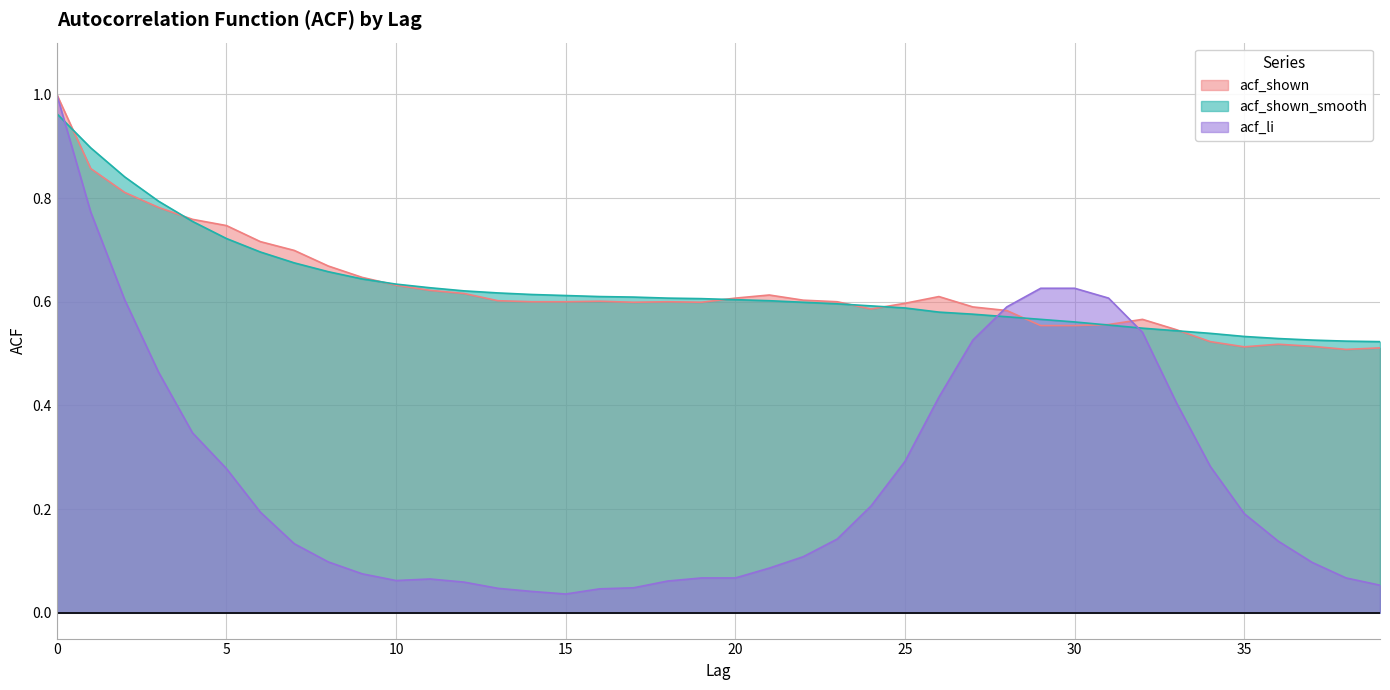

Does the chart have visible grid lines?

Yes